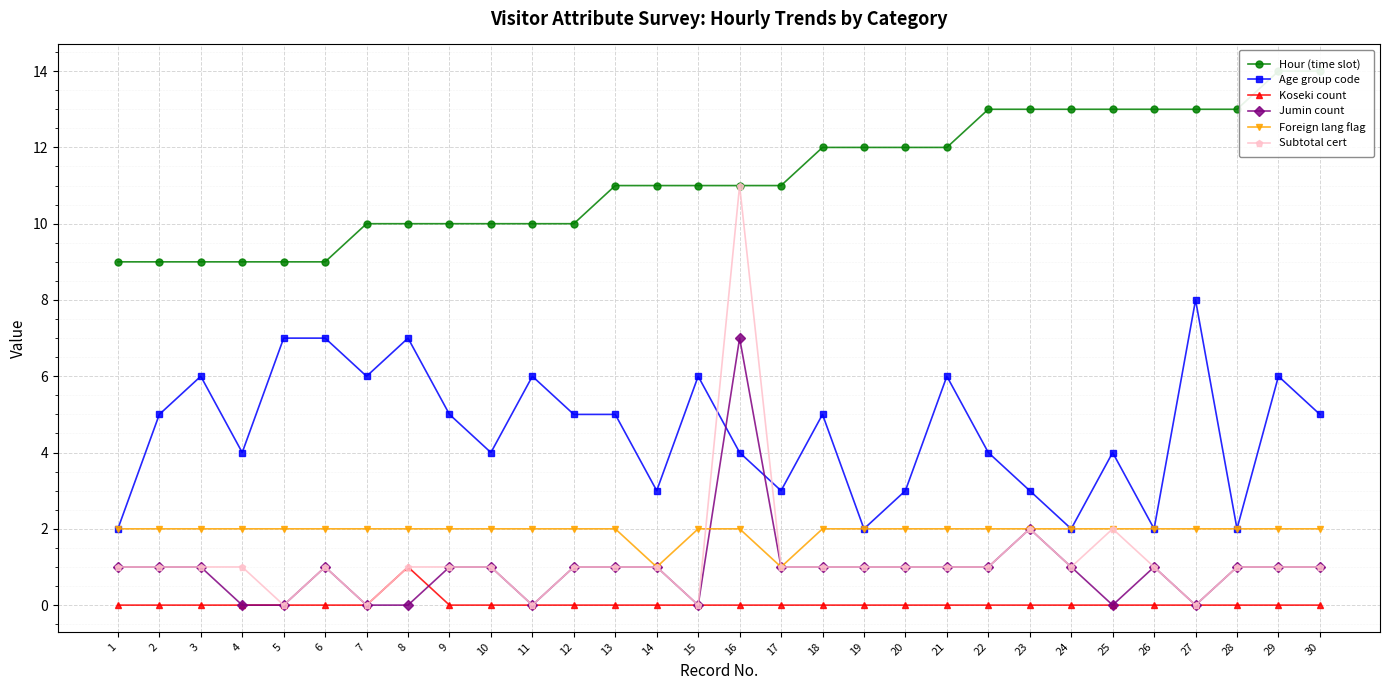

Which category has the lowest value across all series?

1